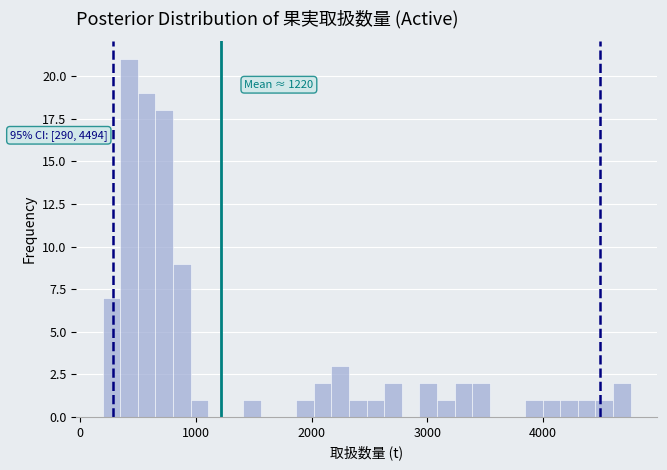

Read against the x-axis, roughly where is the centre of the tallest bar?

400